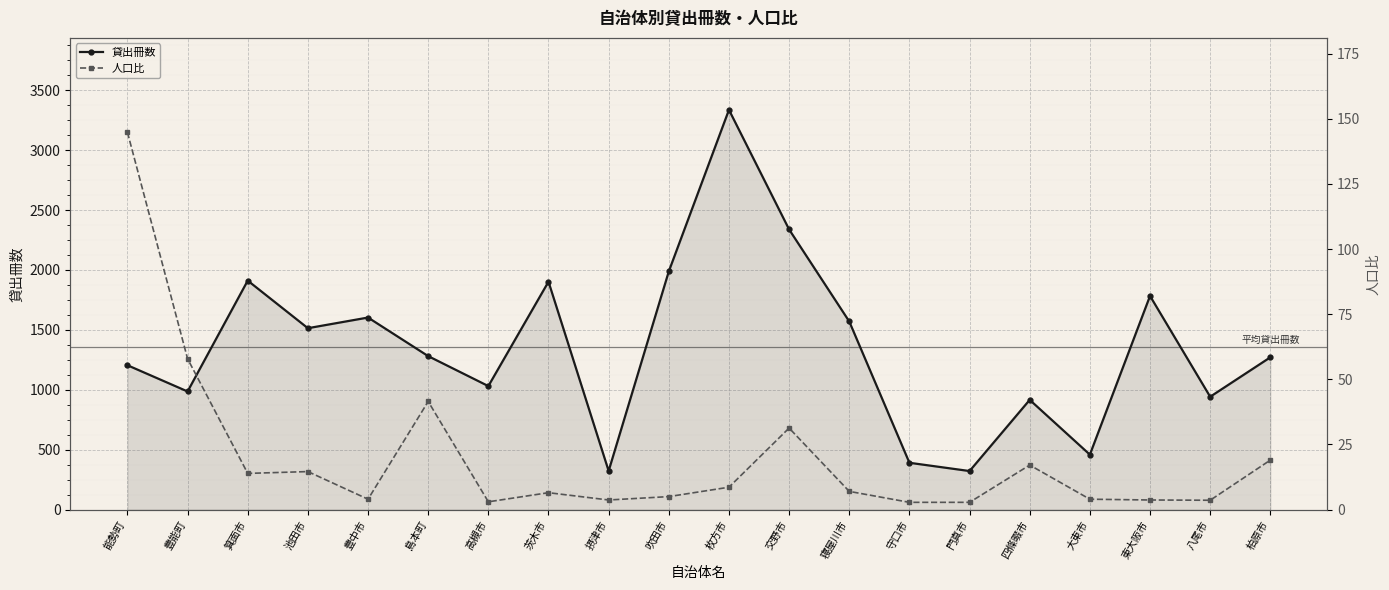

At which label does 人口比 reach its minimum?

守口市